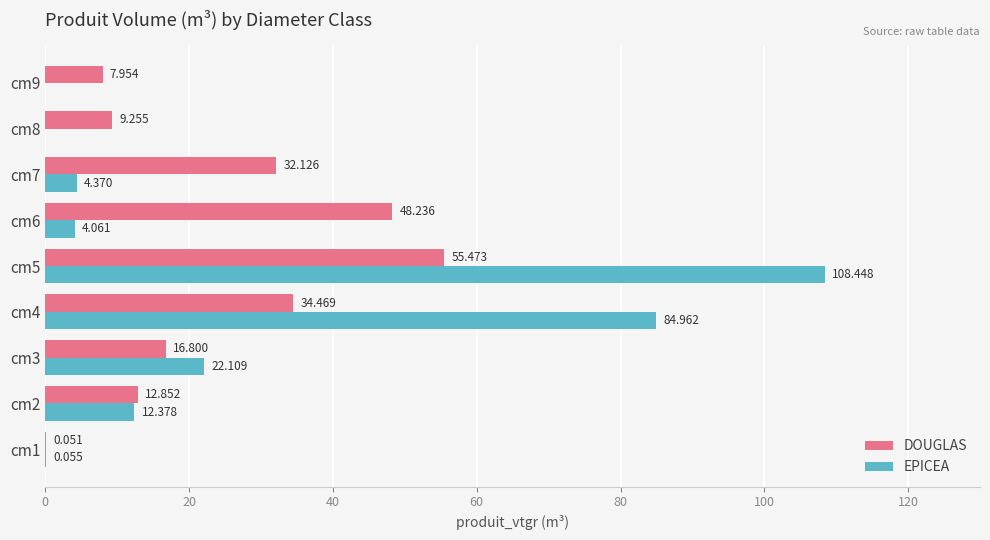

Which series has the widest spread of values?

EPICEA